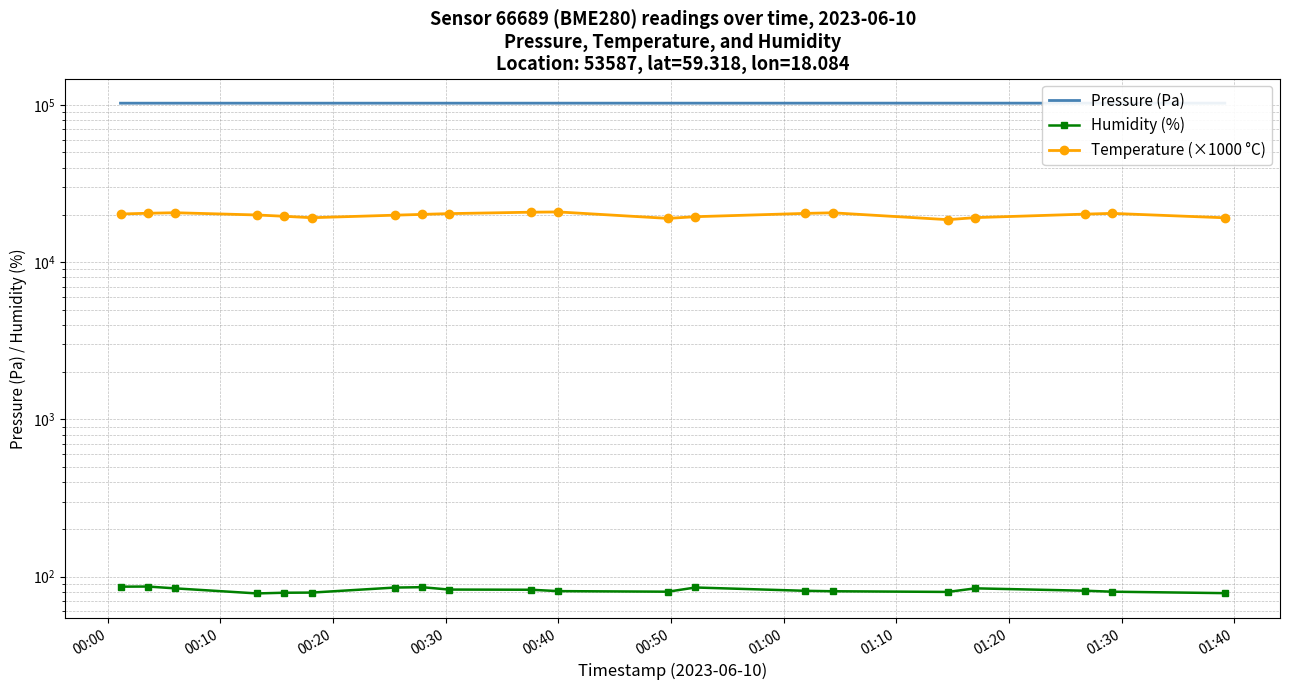

Count the number of categories in the chart.

20